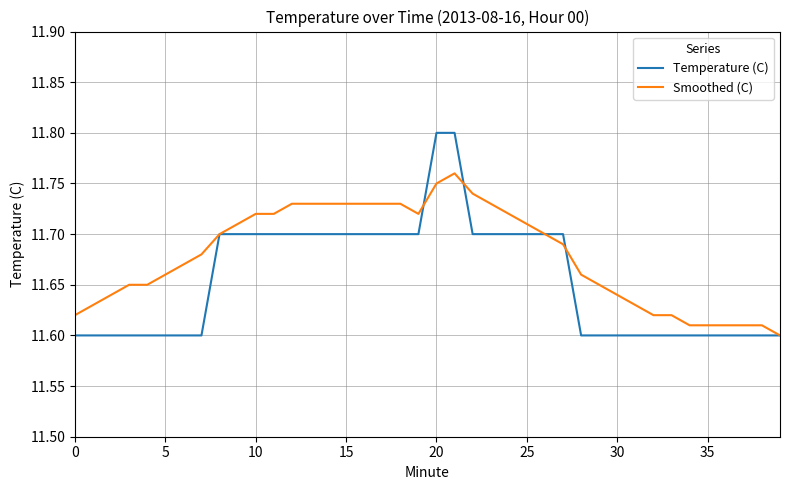

List the series in order of their overall mean, highest first.

Smoothed (C), Temperature (C)